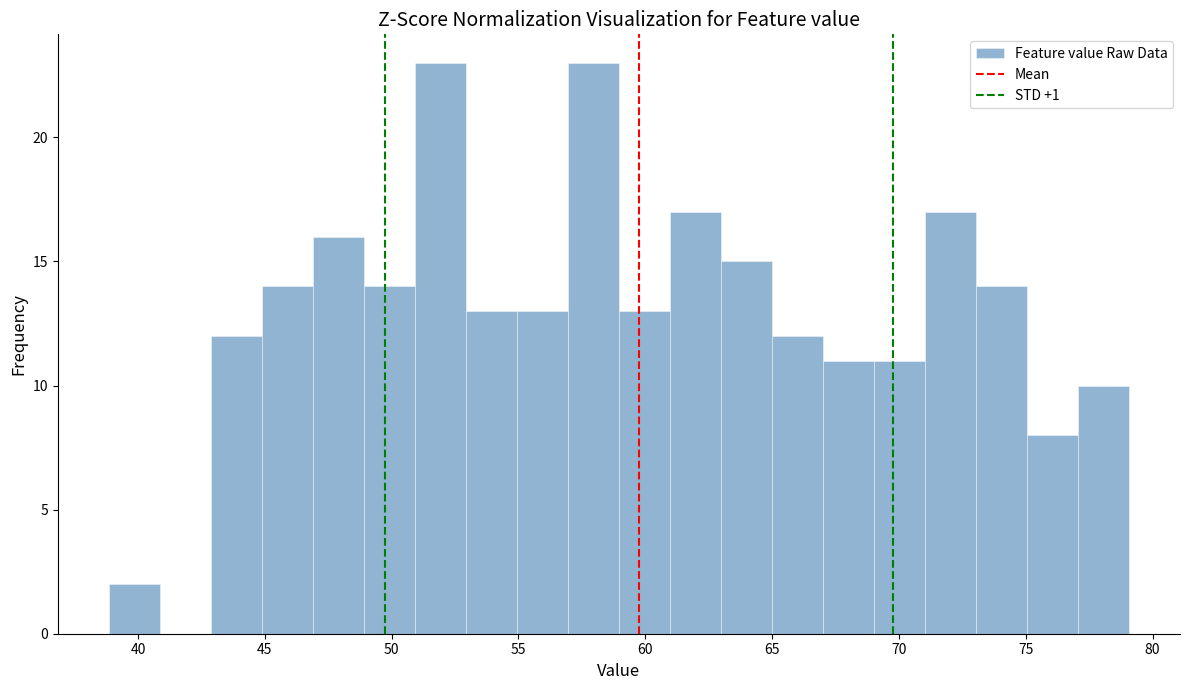

Reading left to right, list every bar in this chart as the range it spans on the x-axis followed by its height. Neither the bar edges nor the heights are printed on the chart, so give them approximately, as read against the axes.

39 to 41: 2
41 to 43: 0
43 to 45: 12
45 to 47: 14
47 to 49: 16
49 to 51: 14
51 to 53: 23
53 to 55: 13
55 to 57: 13
57 to 59: 23
59 to 61: 13
61 to 63: 17
63 to 65: 15
65 to 67: 12
67 to 69: 11
69 to 71: 11
71 to 73: 17
73 to 75: 14
75 to 77: 8
77 to 79: 10